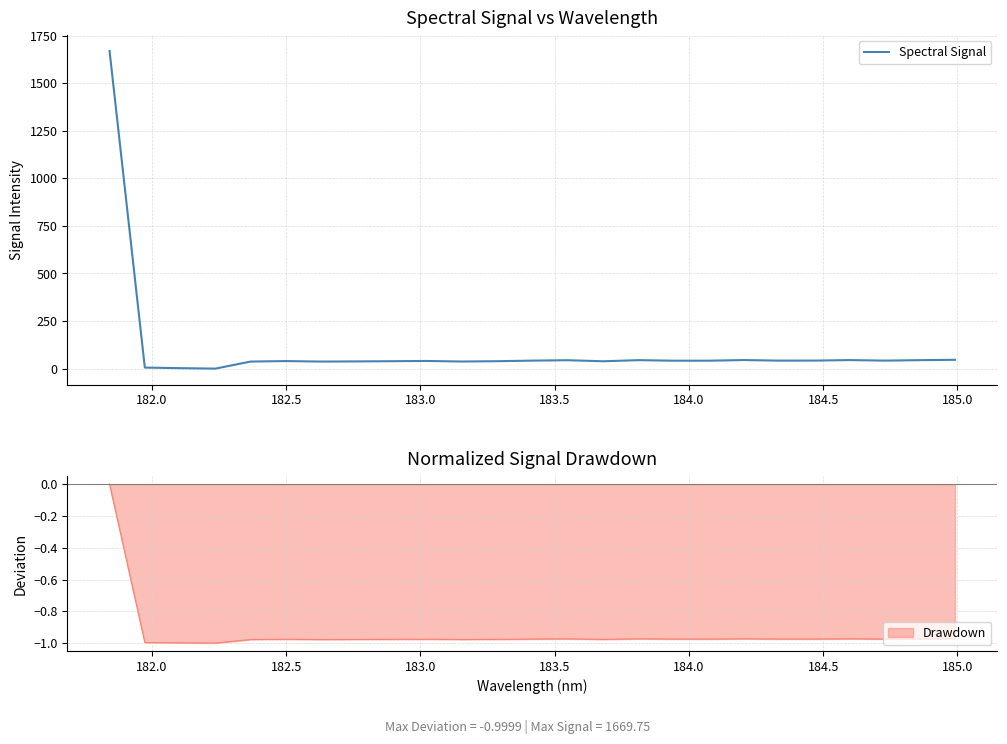

How many categories are shown in the chart?

25